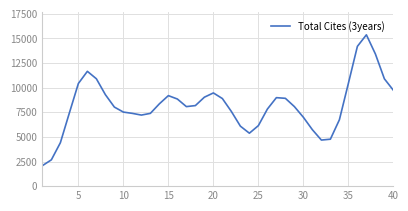

What is the difference between the maximum and minimum values?

13290.1